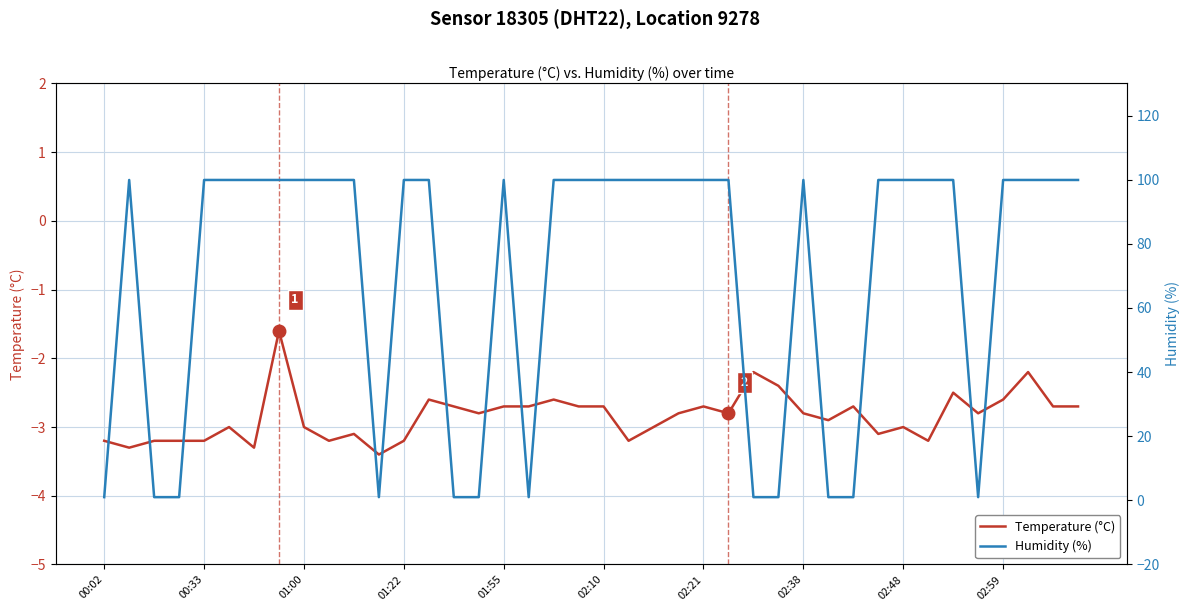

At which category does the chart reach its minimum across all series?

11